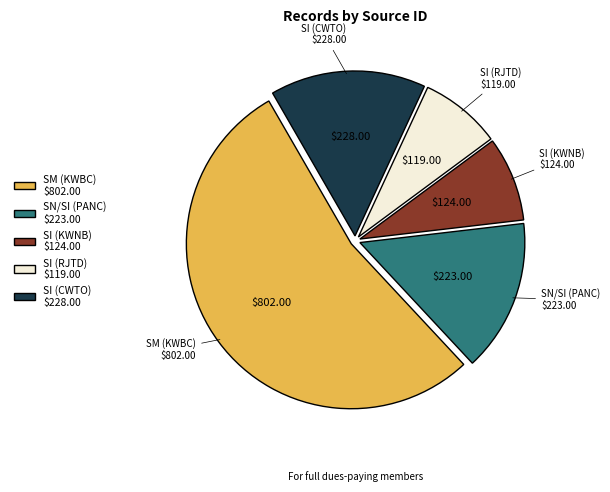

Is there any slice that represents more than half of the pie?

Yes